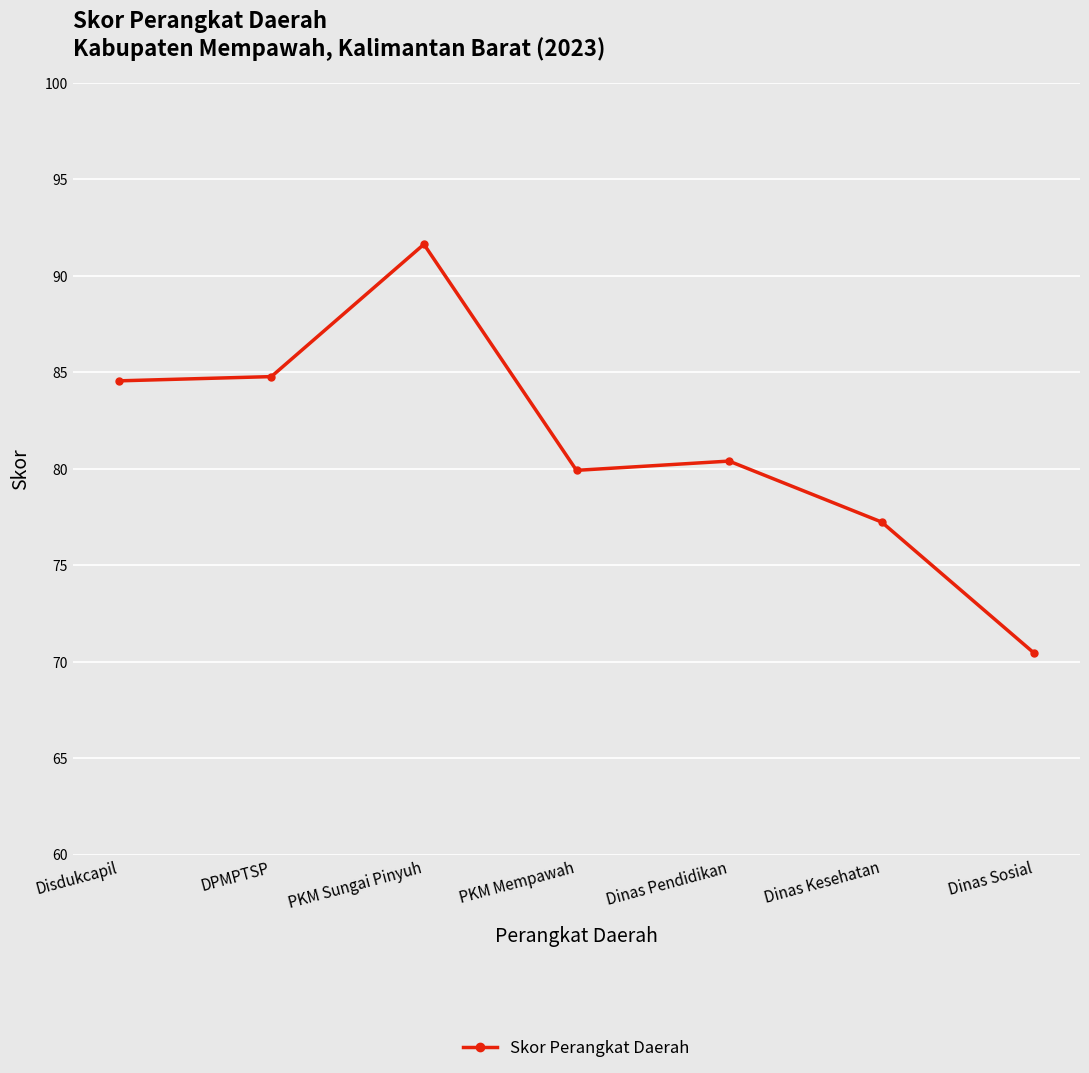

Which has a higher value, PKM Mempawah or PKM Sungai Pinyuh?

PKM Sungai Pinyuh